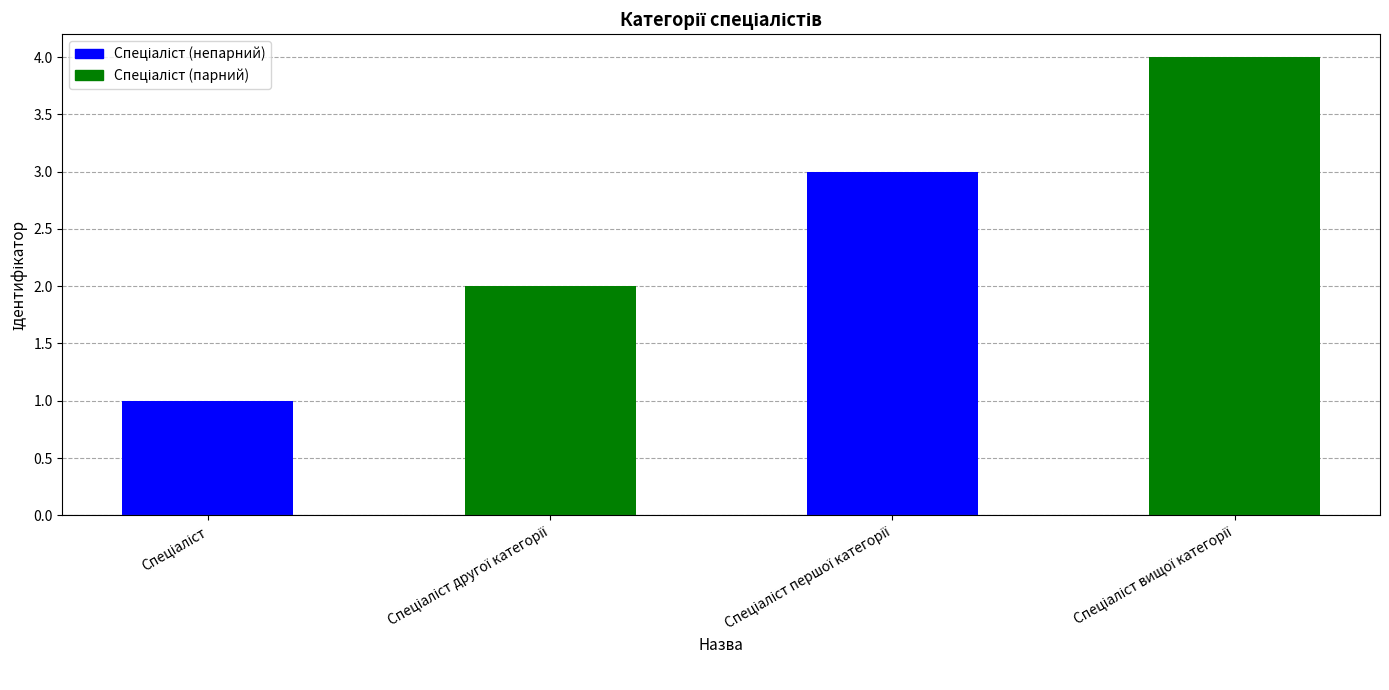

True or false: the data shows 2 at Спеціаліст вищої категорії.

False